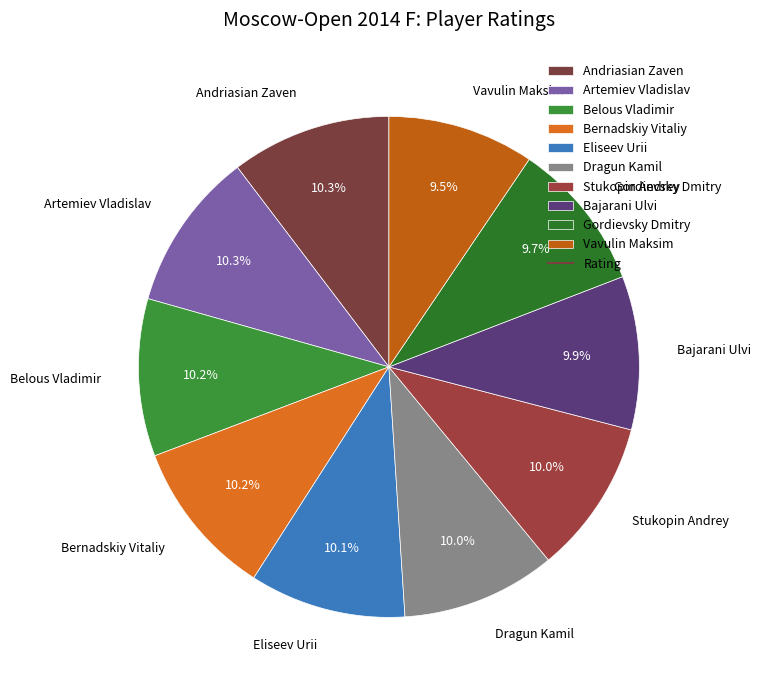

Is there a majority slice in this chart?

No